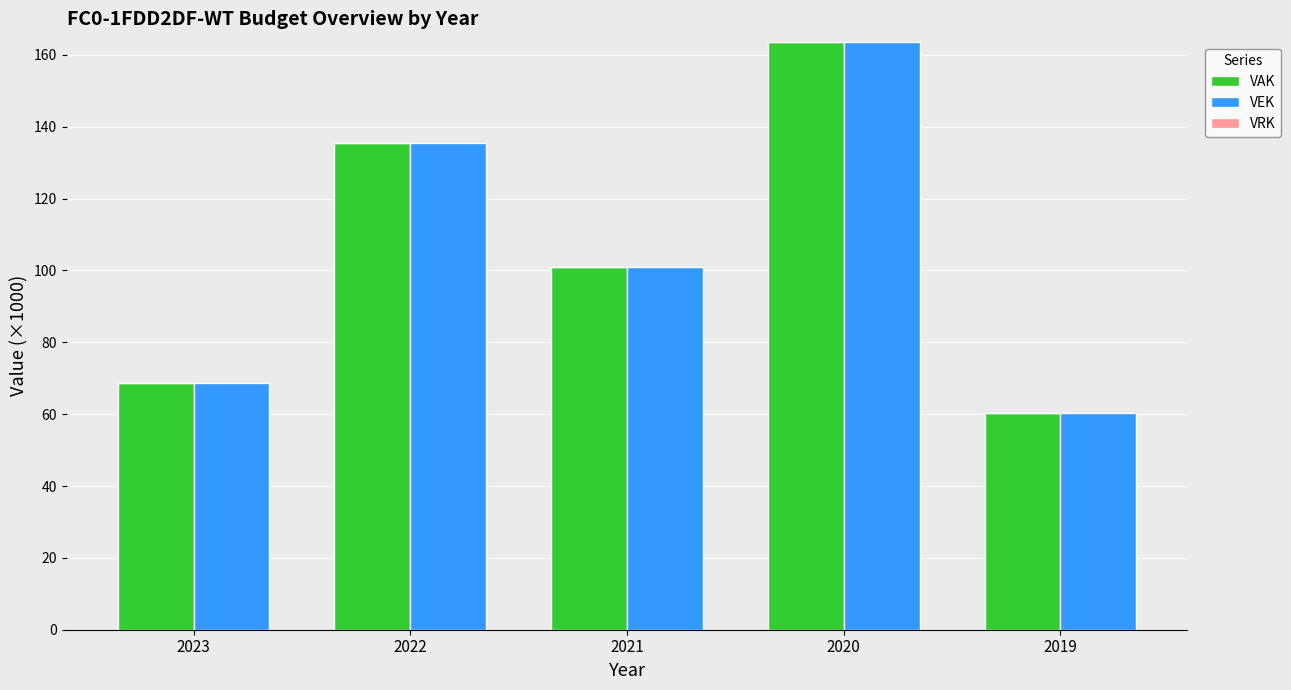

True or false: VEK has a value of 135.5 at 2022.

True